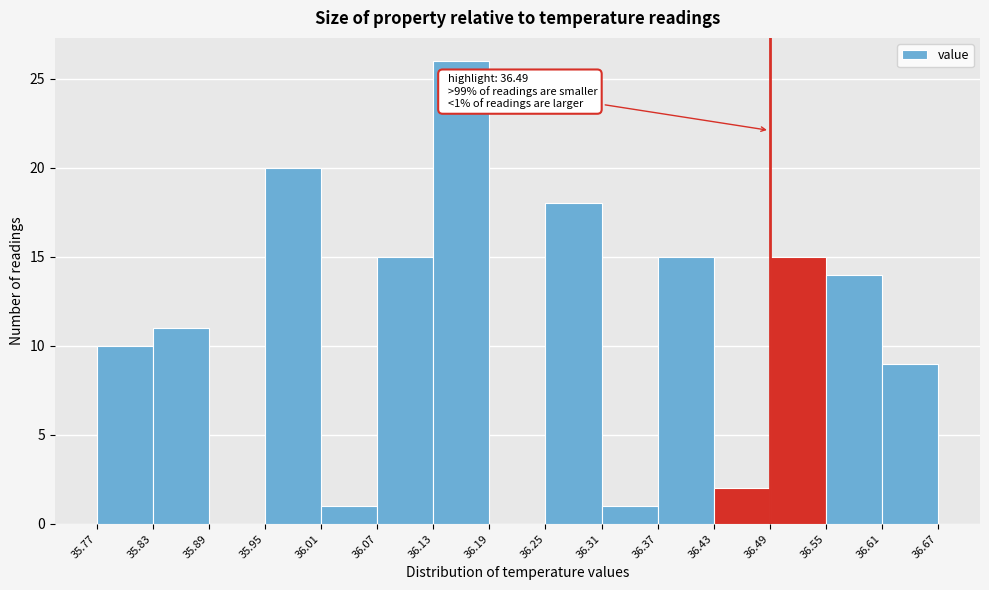

Over which range of the x-axis is the bar tallest?

36.13 to 36.19